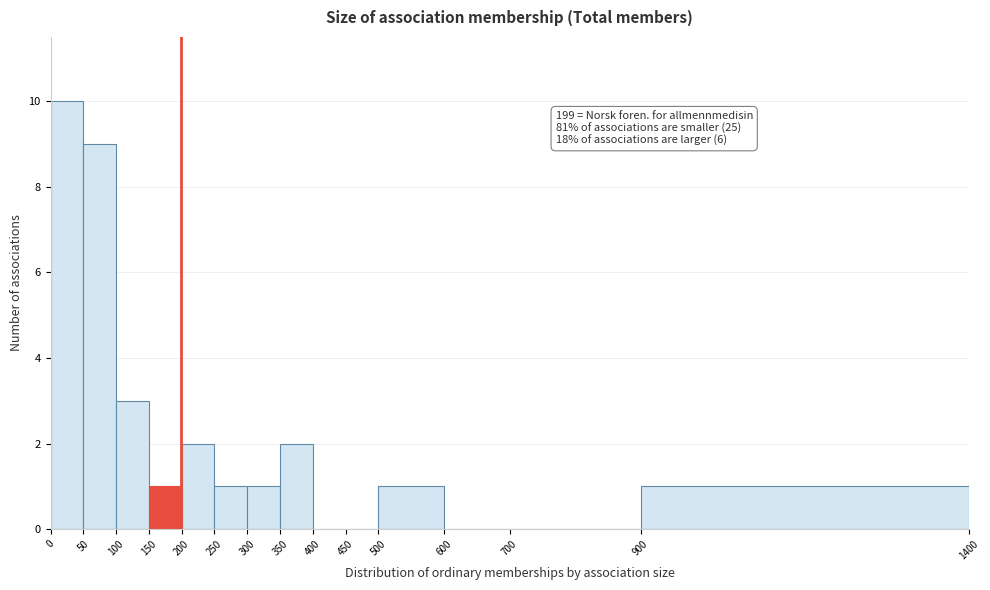

Over which range of the x-axis is the bar tallest?

0 to 50